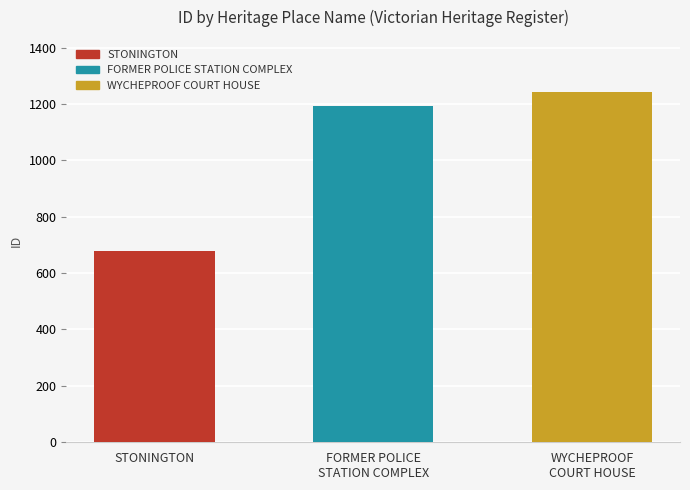

How many data points does each series have?

3